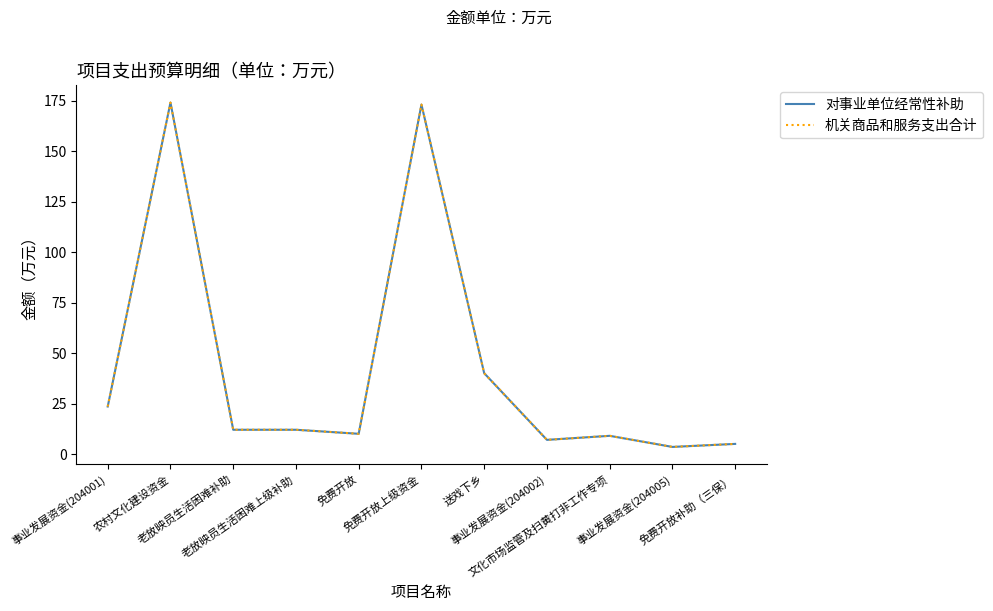

What is the difference between the maximum and minimum values in the 对事业单位经常性补助 series?

170.5